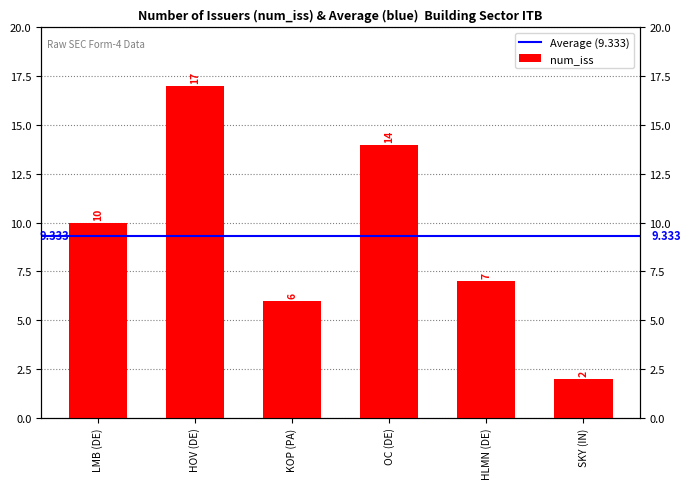

Is it true that the value at KOP (PA) is 6?

True